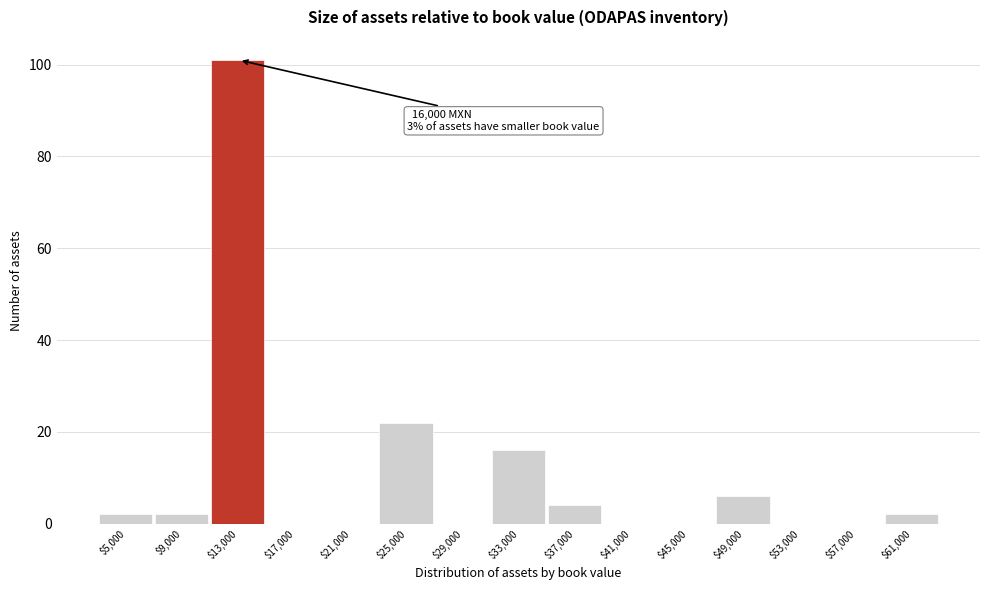

What is the greatest value displayed?

101